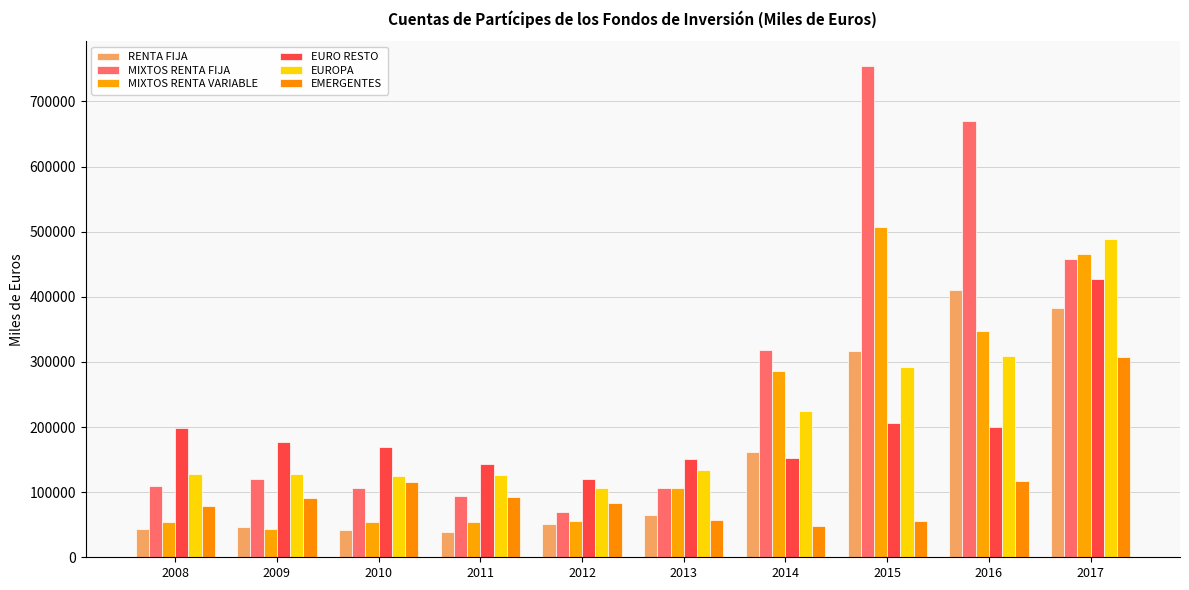

The value of EURO RESTO at 2014 is 152264. True or false?

True